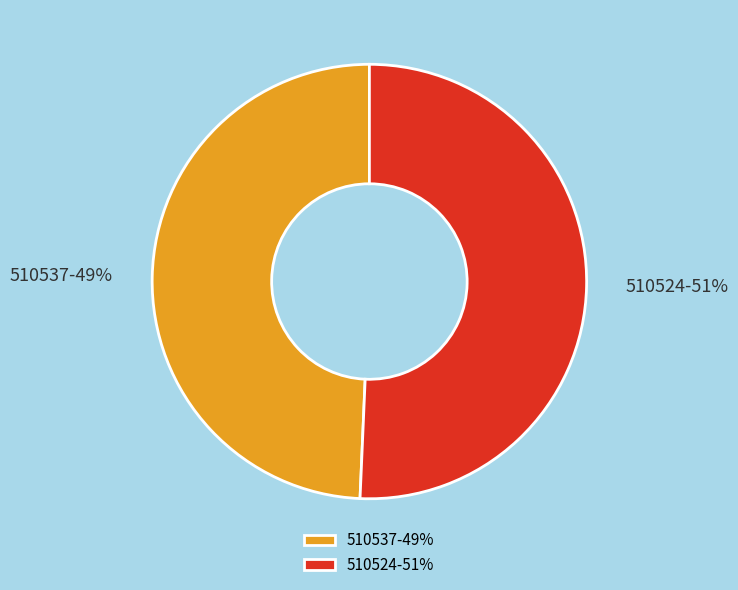

What percentage is the 510524 slice, to the nearest percent?

51%